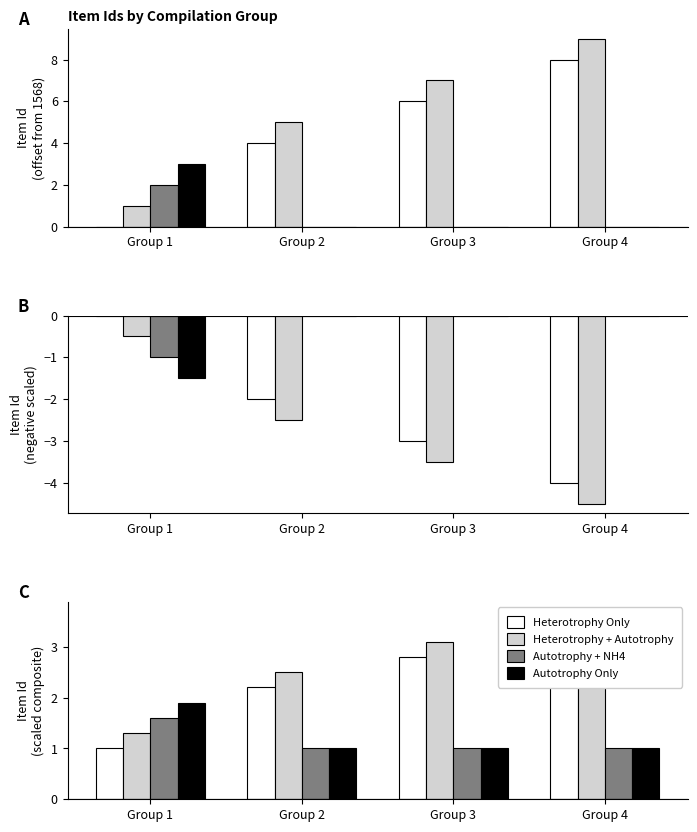

What is the total value across all series at Group 2?

6.7